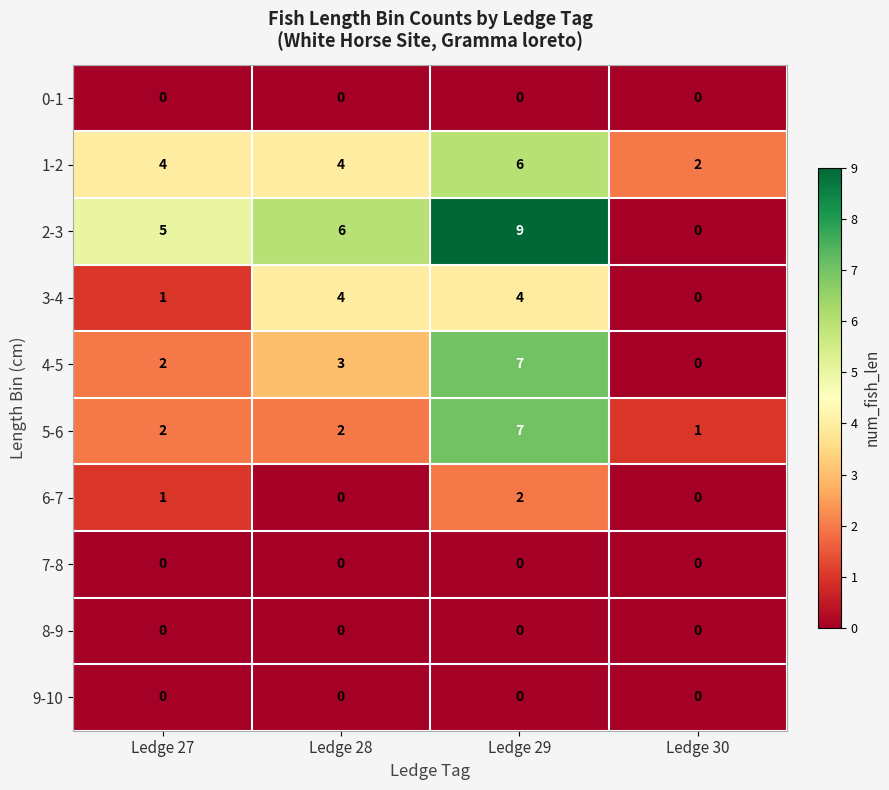

The 3-4 series shows 0 at Ledge 30. True or false?

True